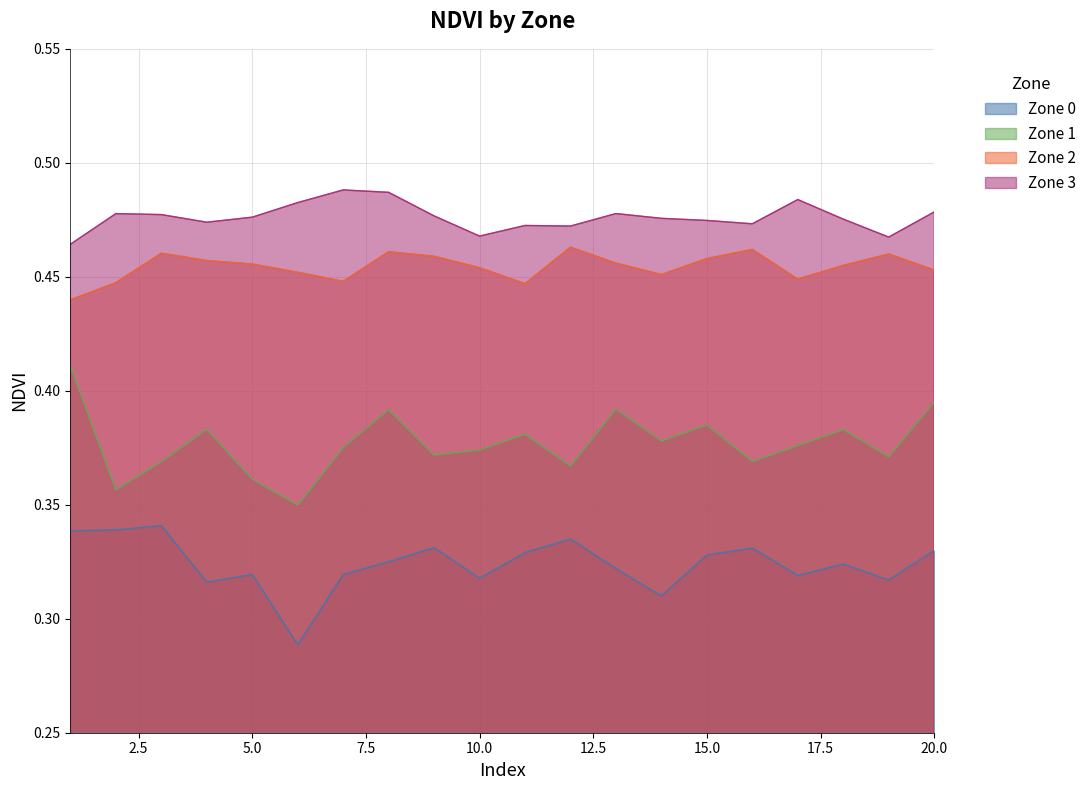

How many interior local valleys does the Zone 2 series have?

4